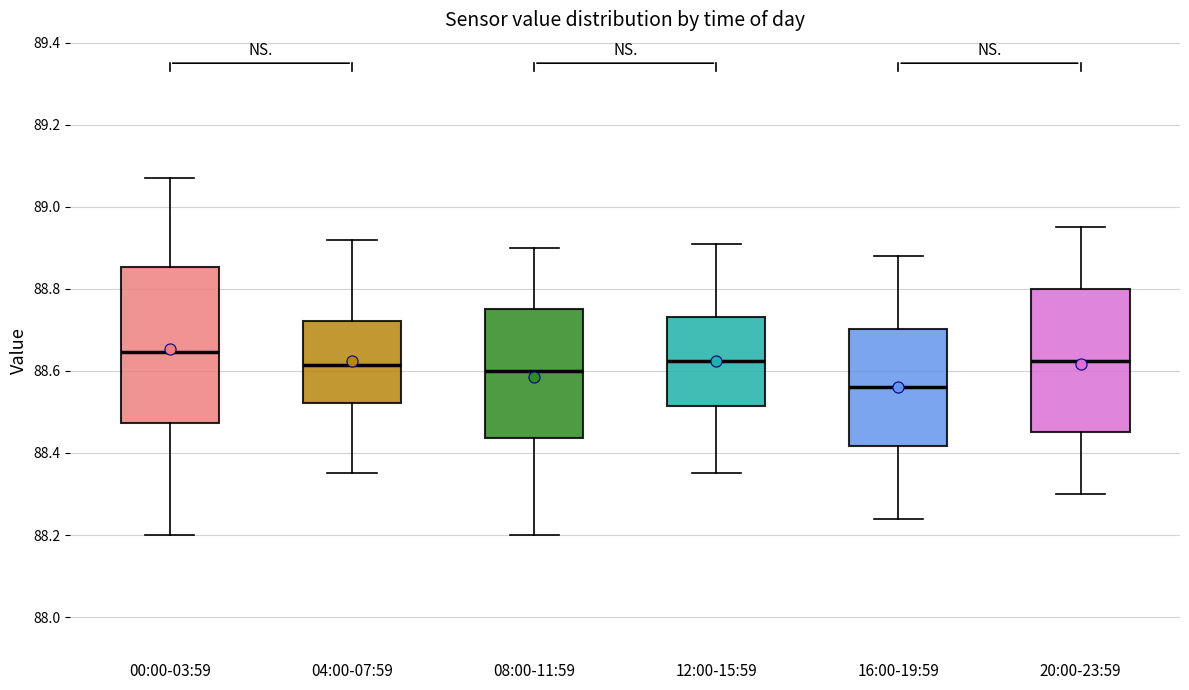

Which box is the tallest, from its lower edge to its upper edge?

00:00-03:59